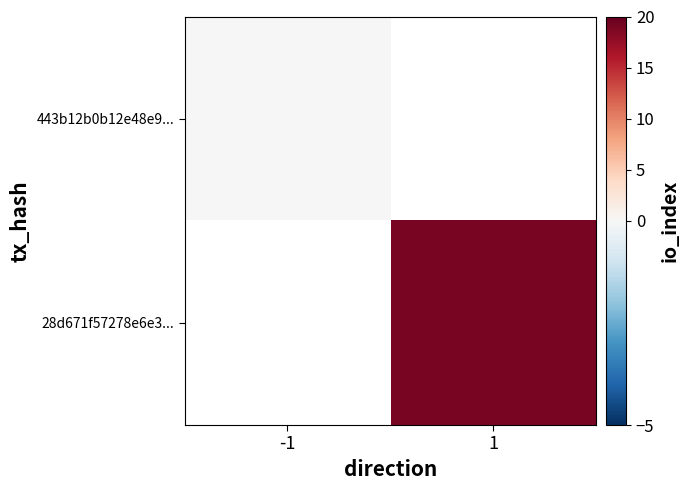

Rank the categories by 443b12b0b12e48e9... value from lowest to highest.

-1, 1